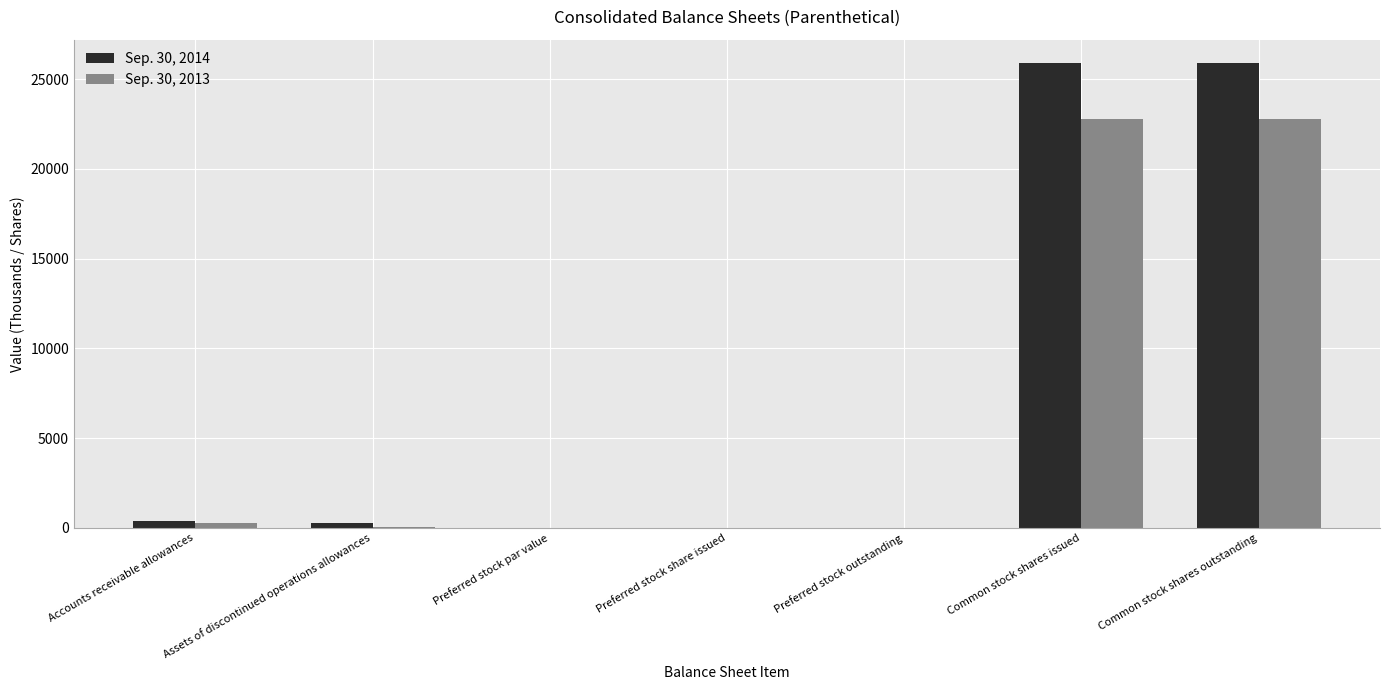

What is the maximum value shown in the chart?

25899